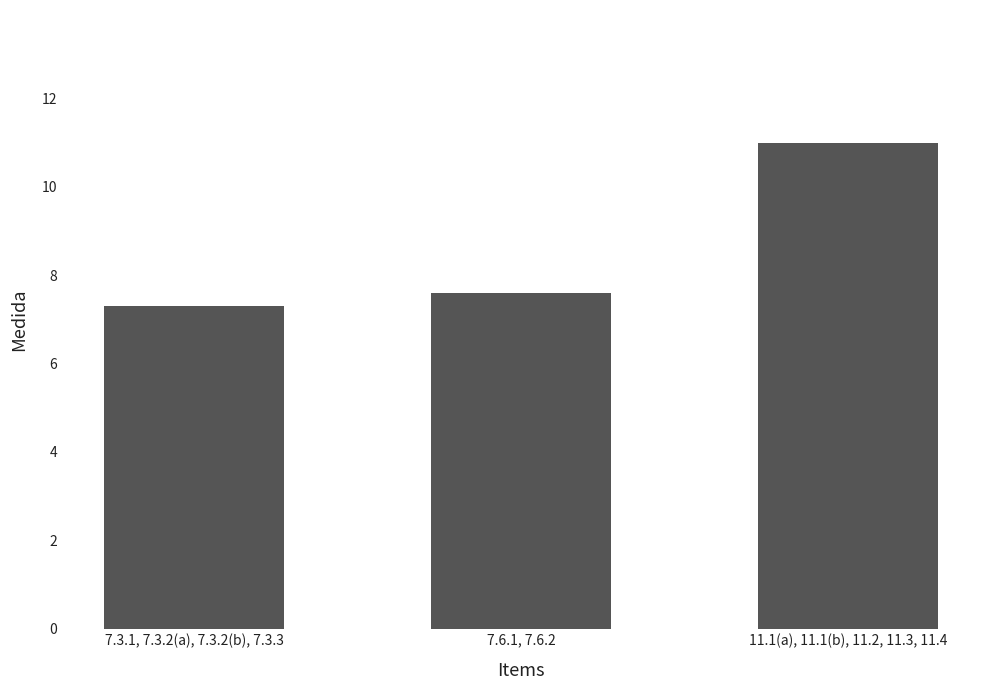

Which label corresponds to the largest value in the chart?

11.1(a), 11.1(b), 11.2, 11.3, 11.4